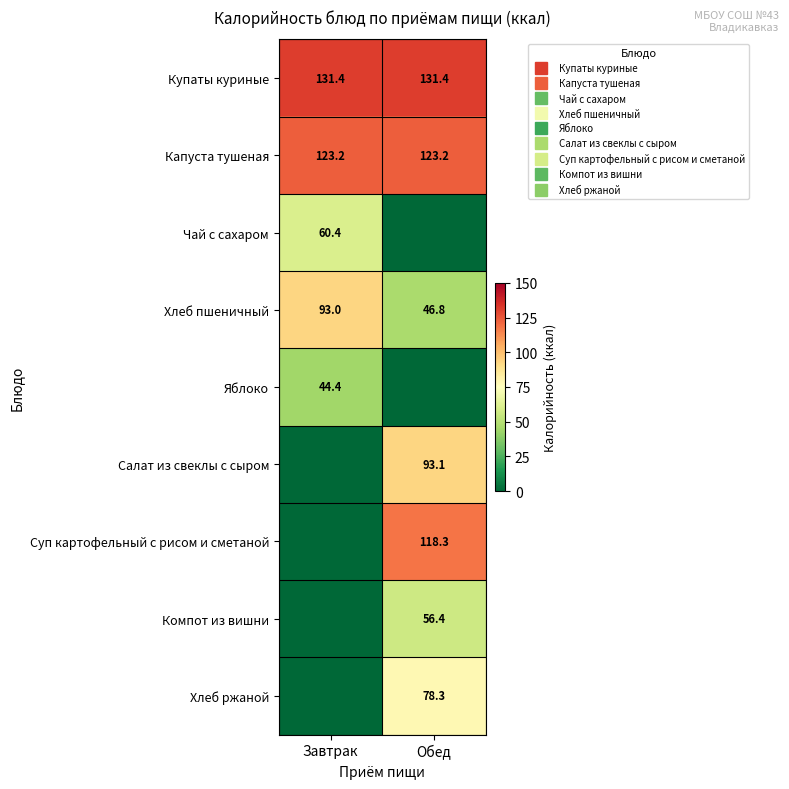

What is the difference between the Хлеб ржаной values at Завтрак and Обед?

78.3